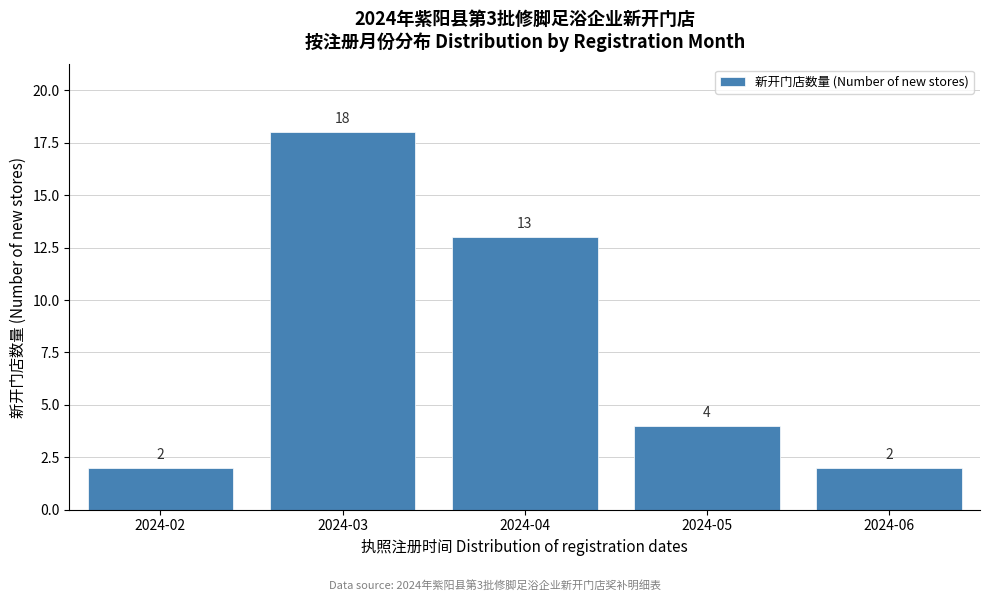

Reading left to right, what are all the values shown in this chart?

2	18	13	4	2